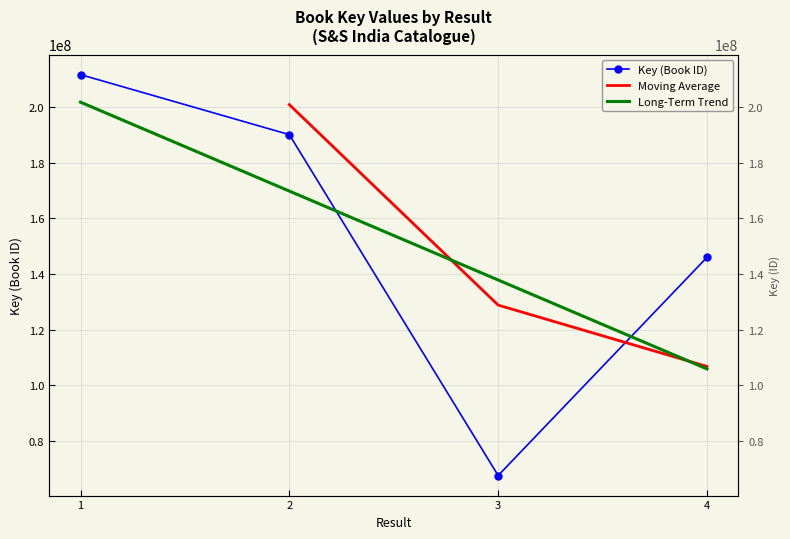

Reading left to right, list all the values displayed in this chart.

1=211712393	2=190119498	3=67472324	4=145965325